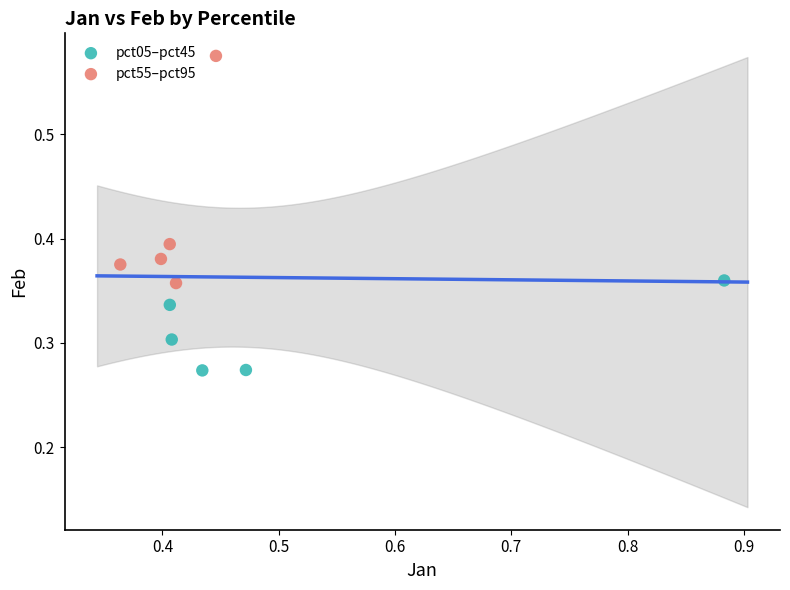

Which series has the widest spread of Y values?

pct55–pct95